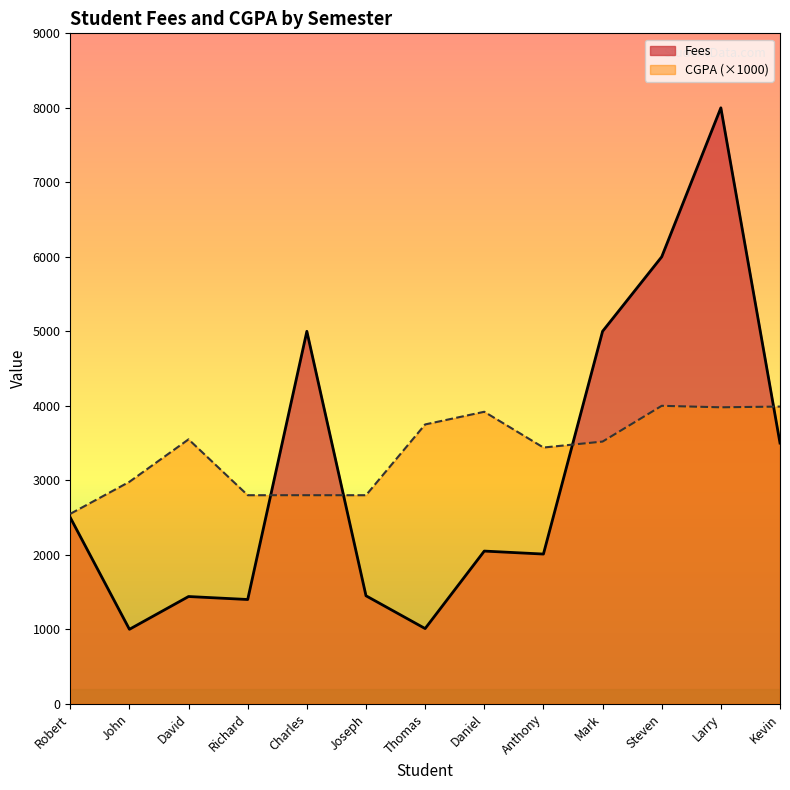

How many data points does each series have?

13